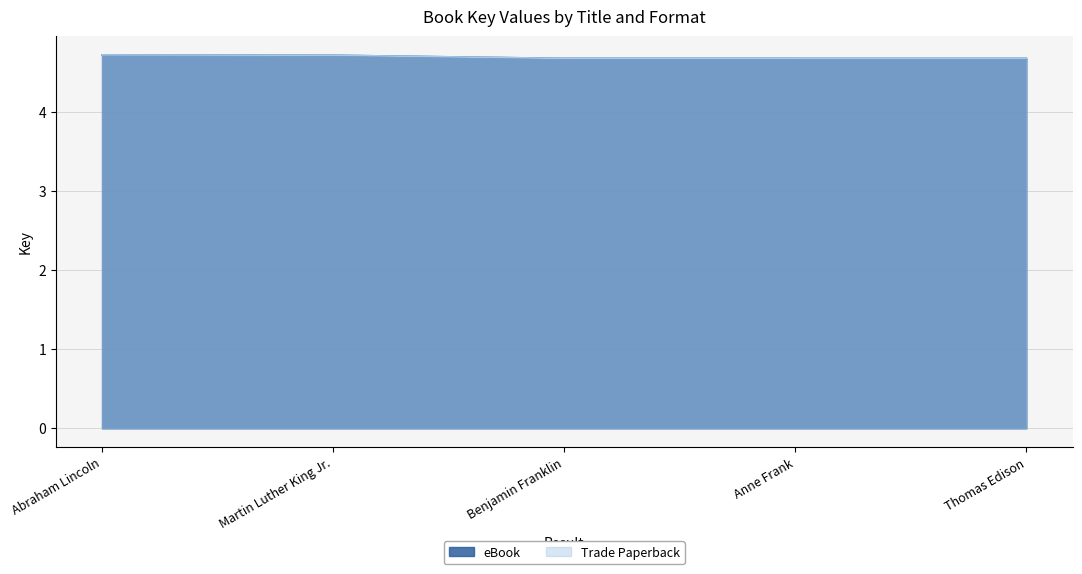

Reading left to right, extract all data points from this chart.

eBook: Abraham Lincoln=4.7	Martin Luther King Jr.=4.7	Benjamin Franklin=4.7	Anne Frank=4.7	Thomas Edison=4.7
Trade Paperback: Abraham Lincoln=4.7	Martin Luther King Jr.=4.7	Benjamin Franklin=4.7	Anne Frank=4.7	Thomas Edison=4.7